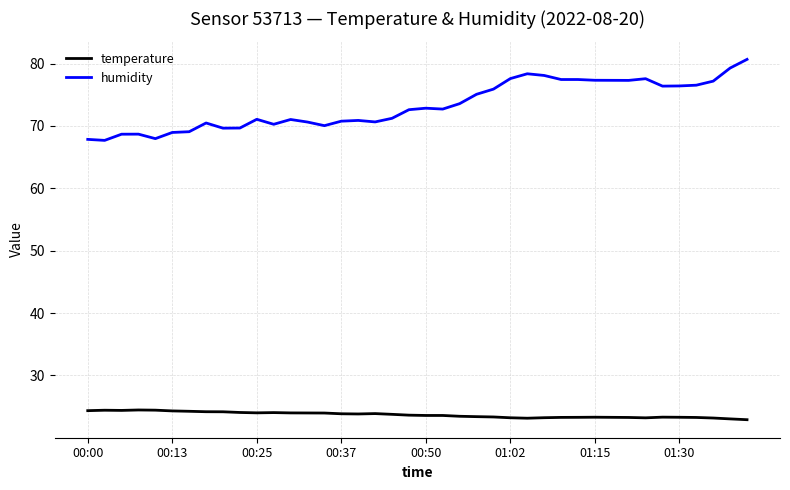

What is the difference between the maximum and minimum values in the humidity series?

13.0